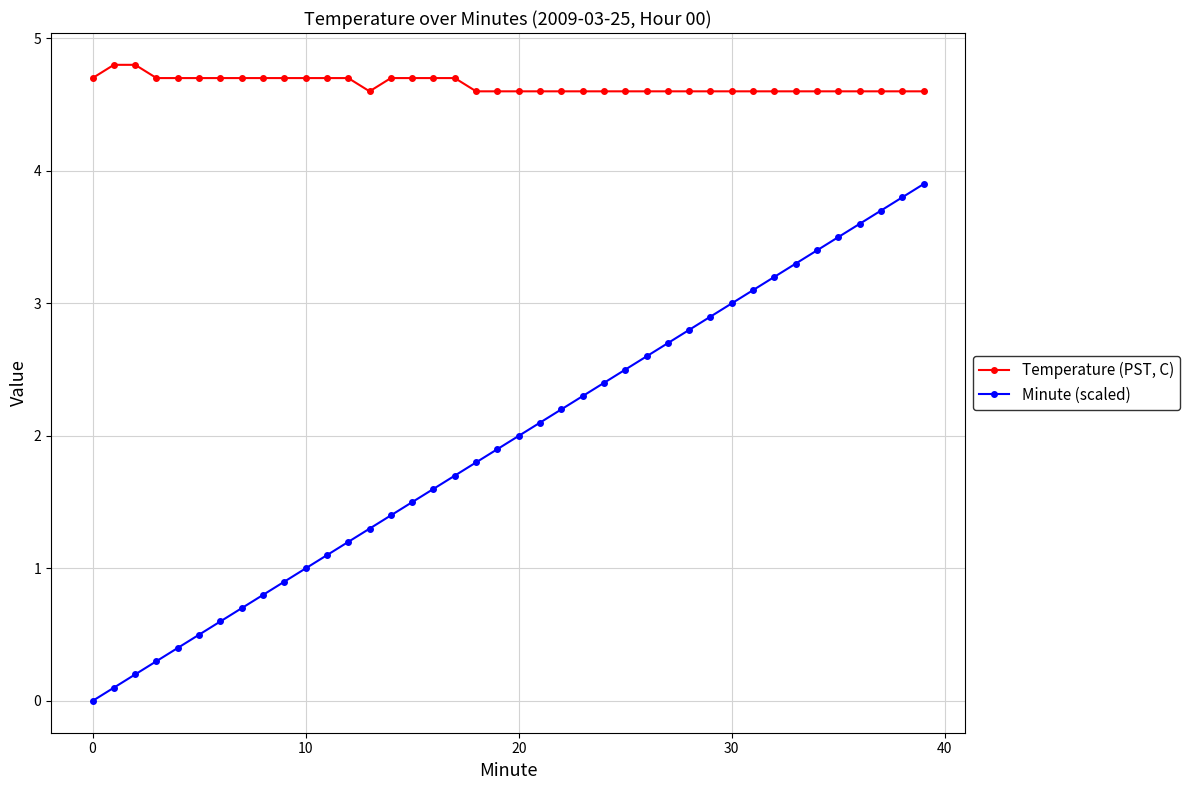

Rank the series by their average value, from lowest to highest.

Minute (scaled), Temperature (PST, C)